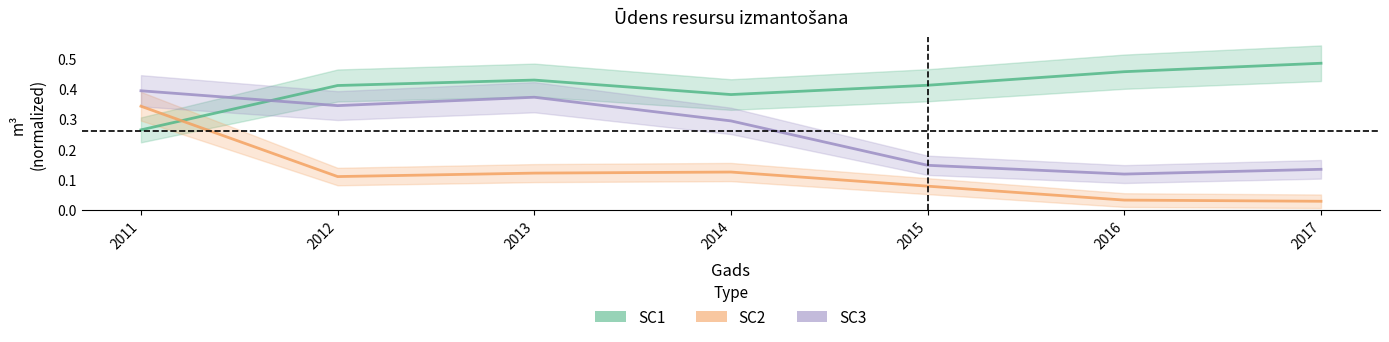

At which category does the chart reach its peak across all series?

2017